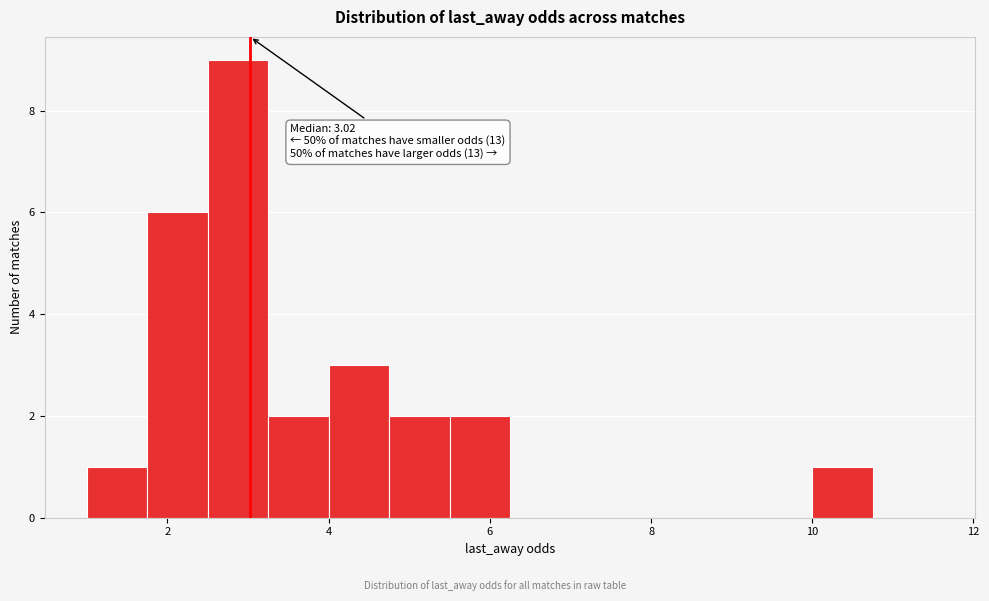

Read against the x-axis, roughly where is the centre of the tallest bar?

2.8